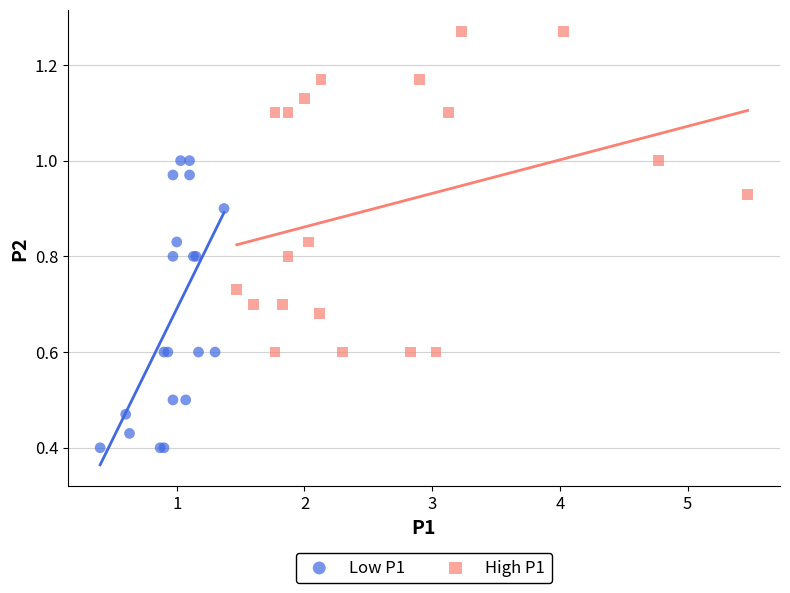

What are all the series names shown in the legend?

Low P1, High P1